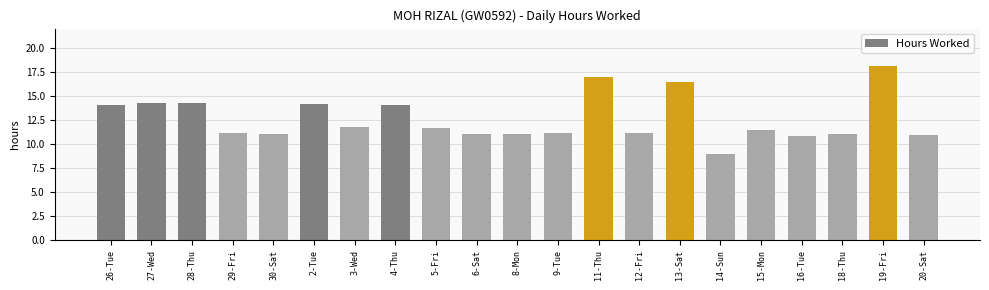

What is the change in value from 9-Tue to 11-Thu?

+5.9